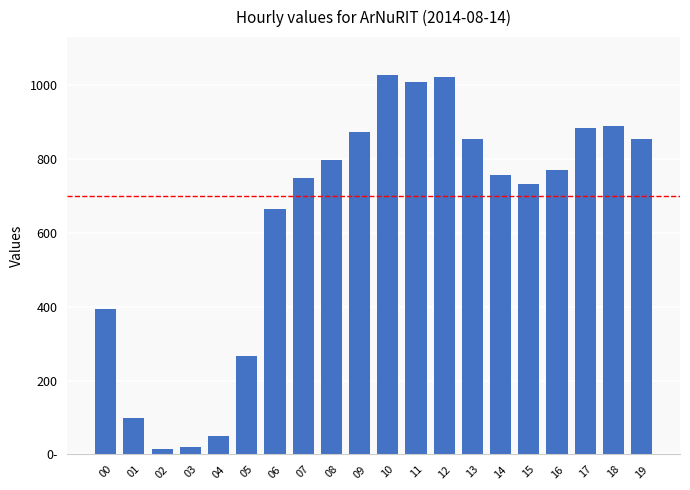

Rank the categories by value from highest to lowest.

10, 12, 11, 18, 17, 09, 13, 19, 08, 16, 14, 07, 15, 06, 00, 05, 01, 04, 03, 02